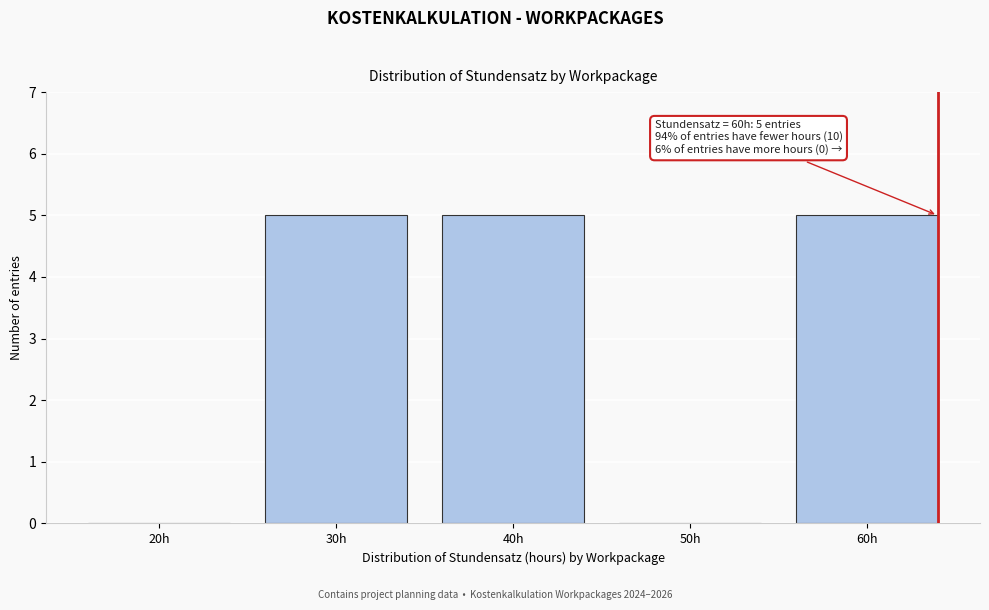

Reading right to left, what are all the values shown in this chart?

60h=5	50h=0	40h=5	30h=5	20h=0